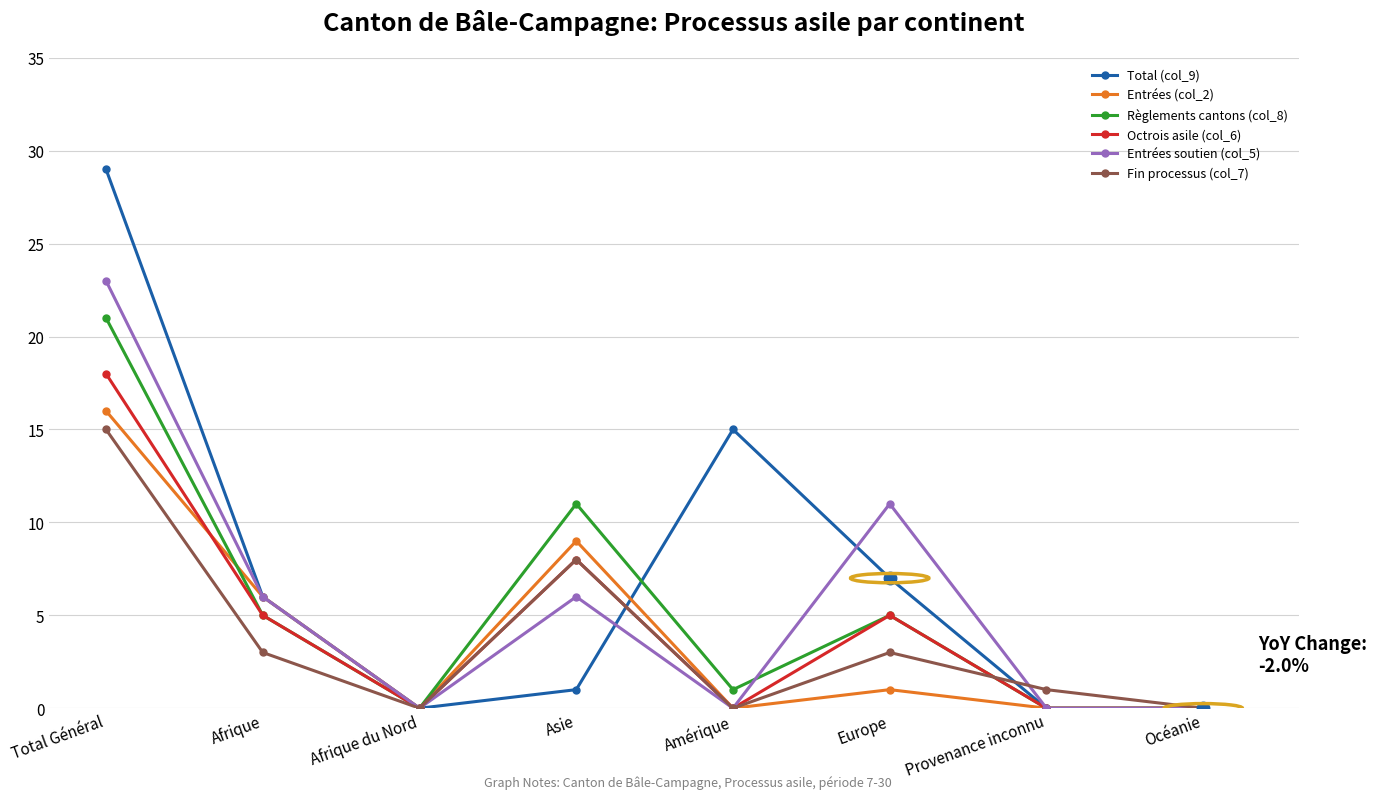

What is the greatest value displayed?

29